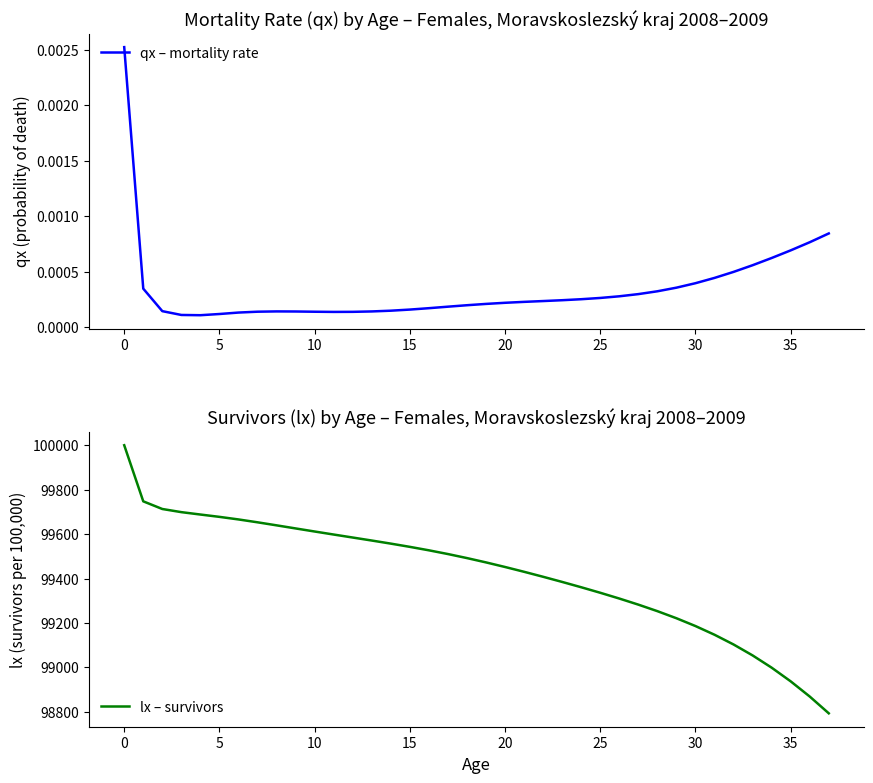

True or false: lx – survivors and qx – mortality rate intersect in this chart.

False